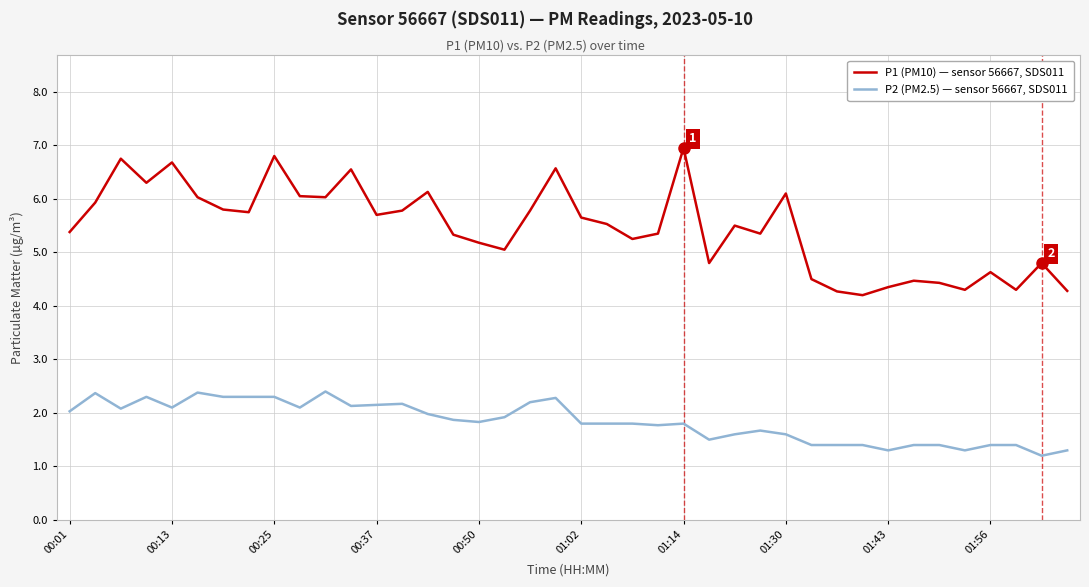

What is the smallest value displayed?

1.2